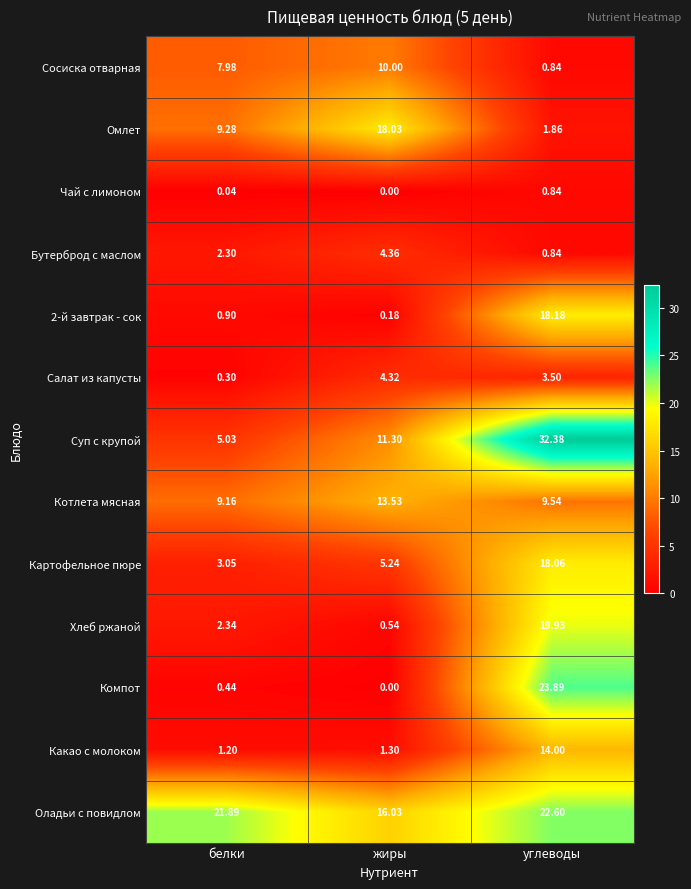

List the labels in order of Сосиска отварная value, largest first.

жиры, белки, углеводы